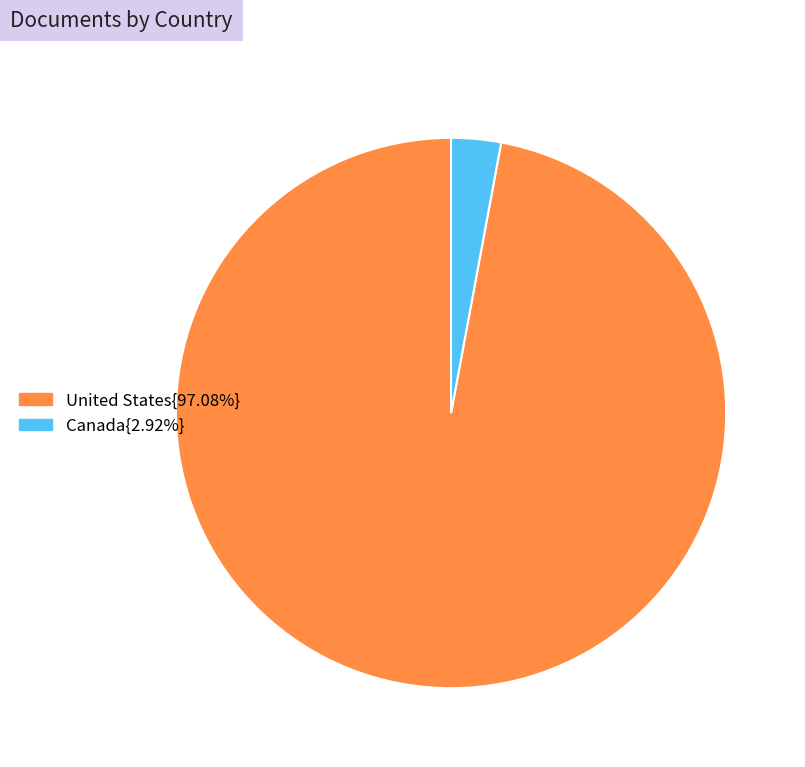

Is there a majority slice in this chart?

Yes